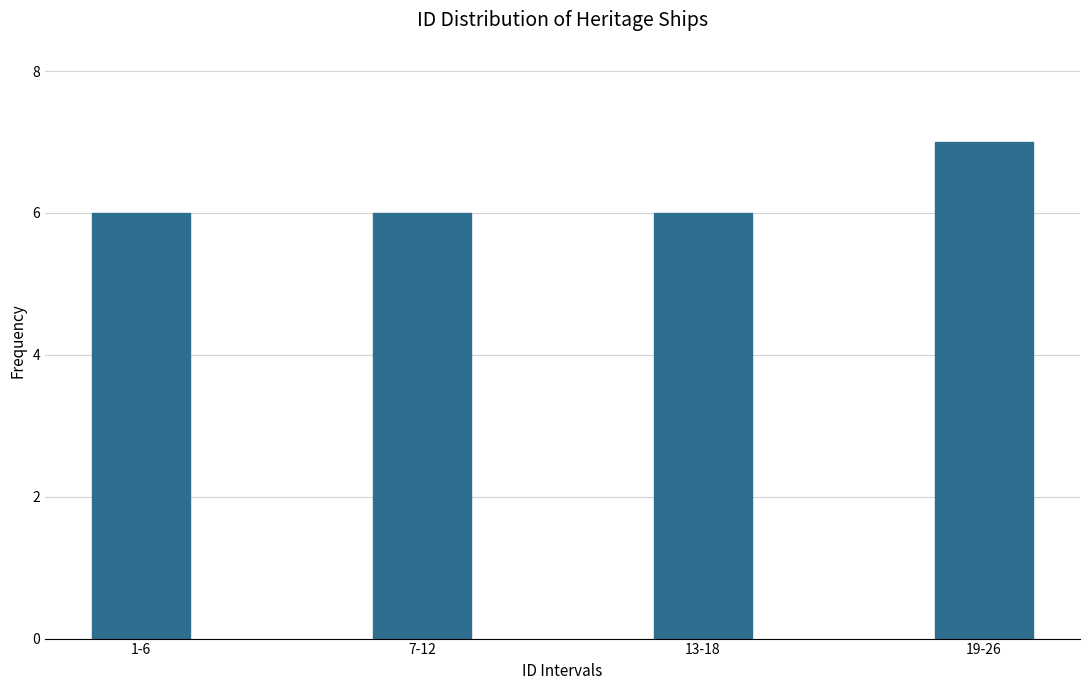

Reading left to right, what are all the values shown in this chart?

6	6	6	7